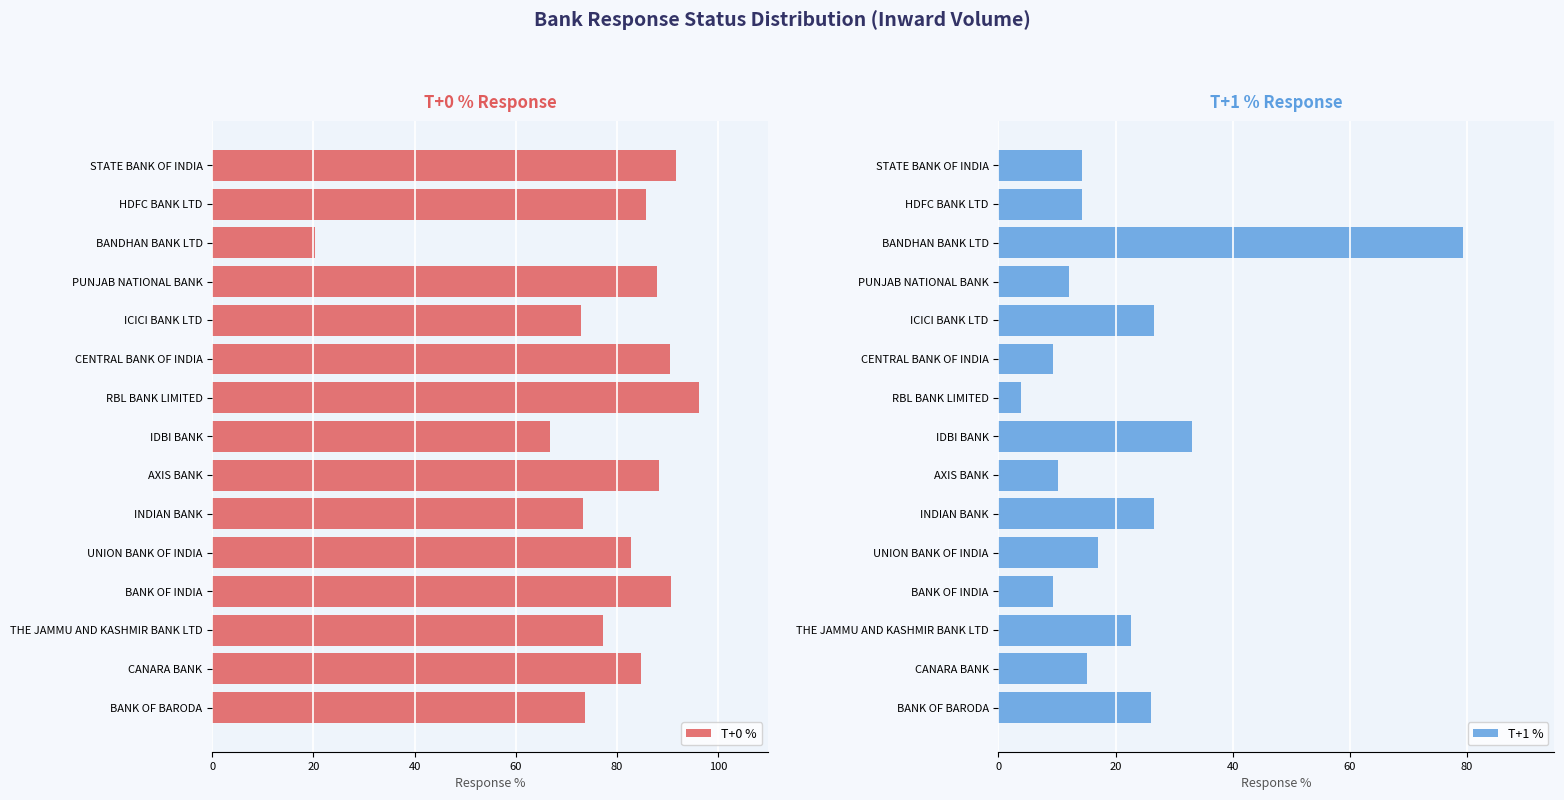

Reading right to left, transcribe all the data shown in this chart.

T+0 %: 73.8	84.8	77.3	90.7	82.8	73.3	88.3	66.8	96.2	90.6	73.0	88.0	20.3	85.7	91.7
T+1 %: 26.1	15.1	22.7	9.2	17.0	26.6	10.2	33.1	3.8	9.4	26.6	12.0	79.3	14.2	14.2